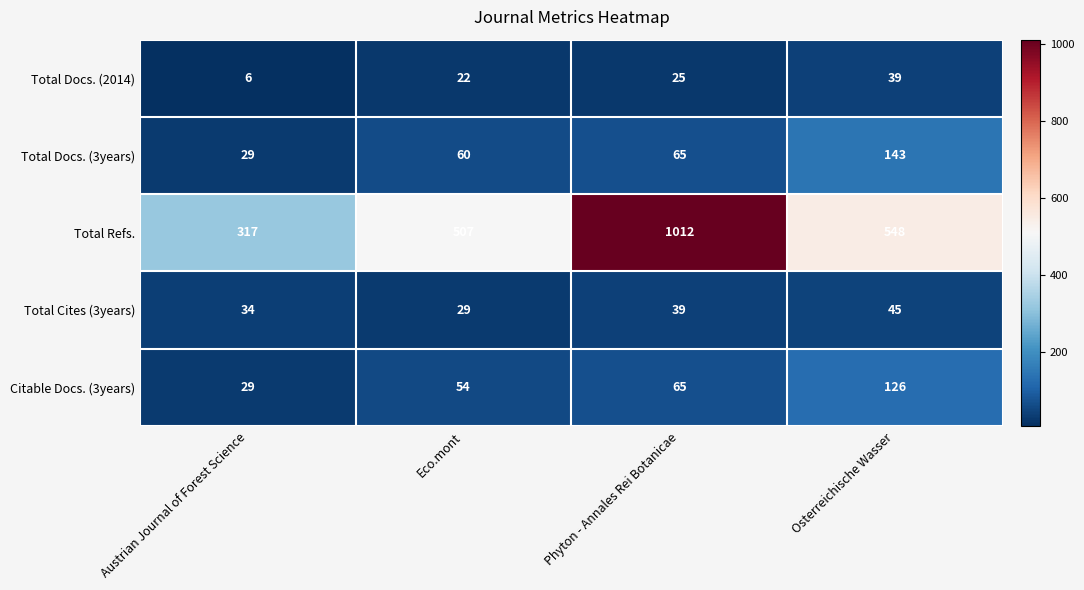

Which series has the widest spread of values?

Total Refs.